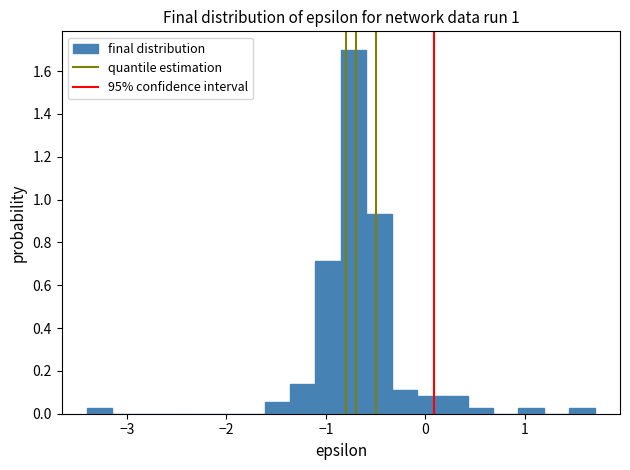

Read against the x-axis, roughly where is the centre of the tallest bar?

-0.7